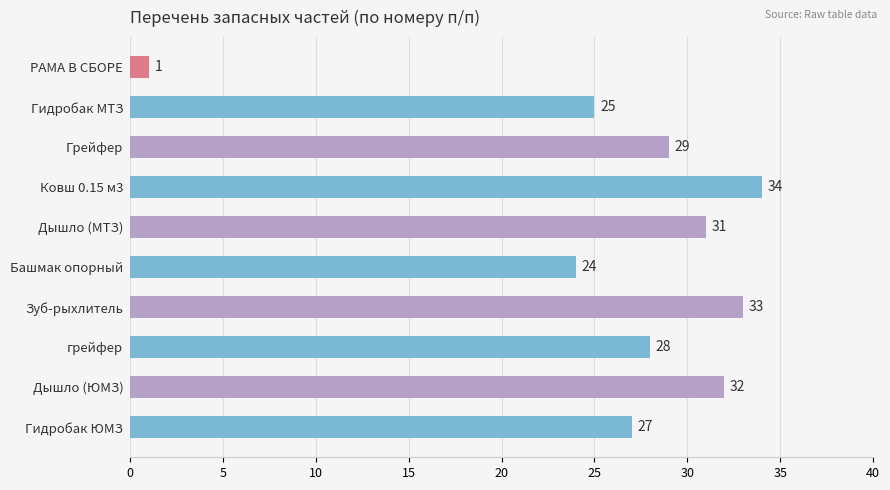

True or false: the data shows 31 at Дышло (МТЗ).

True